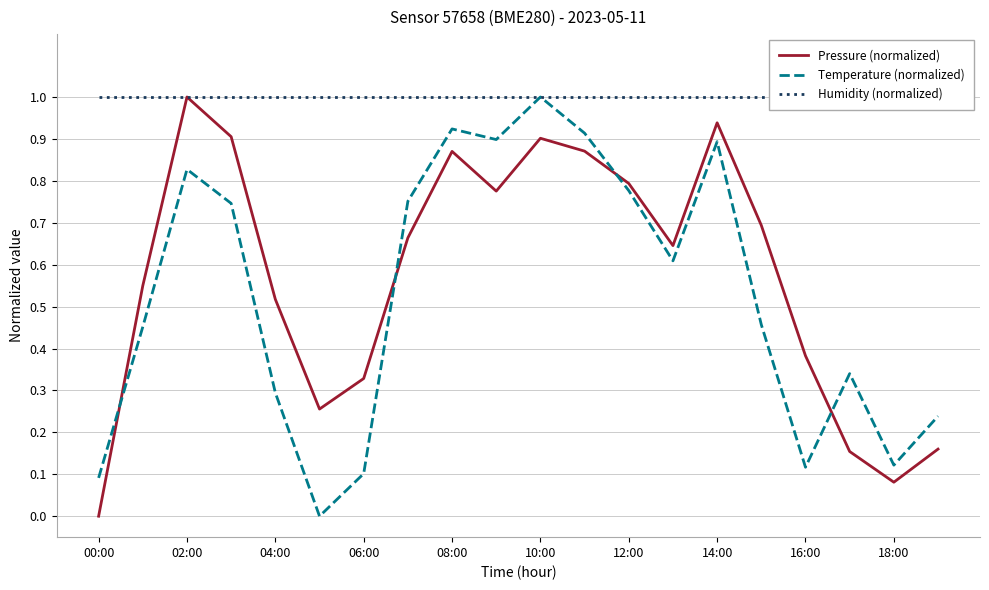

What is the greatest value displayed?

1.0